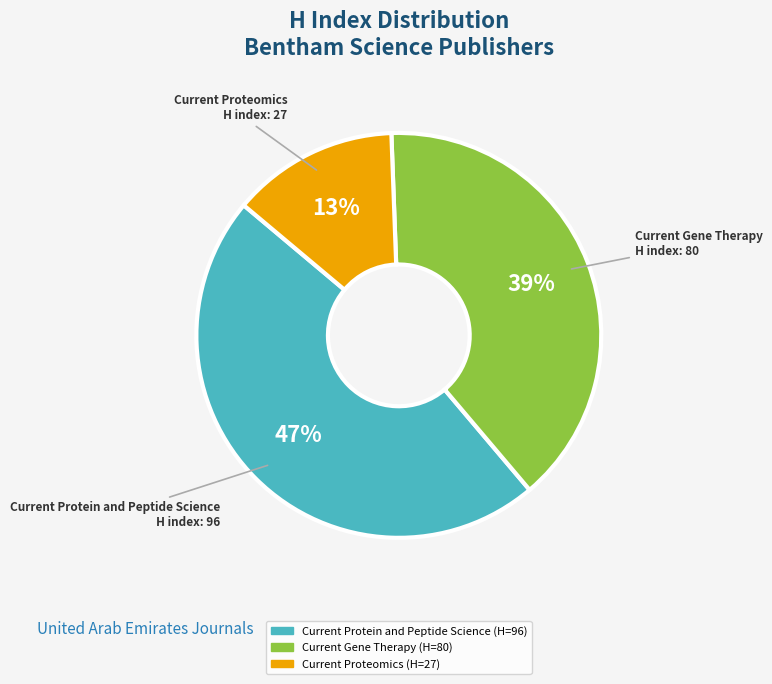

What is the ratio of the value at Current Proteomics to the value at Current Gene Therapy?

0.3